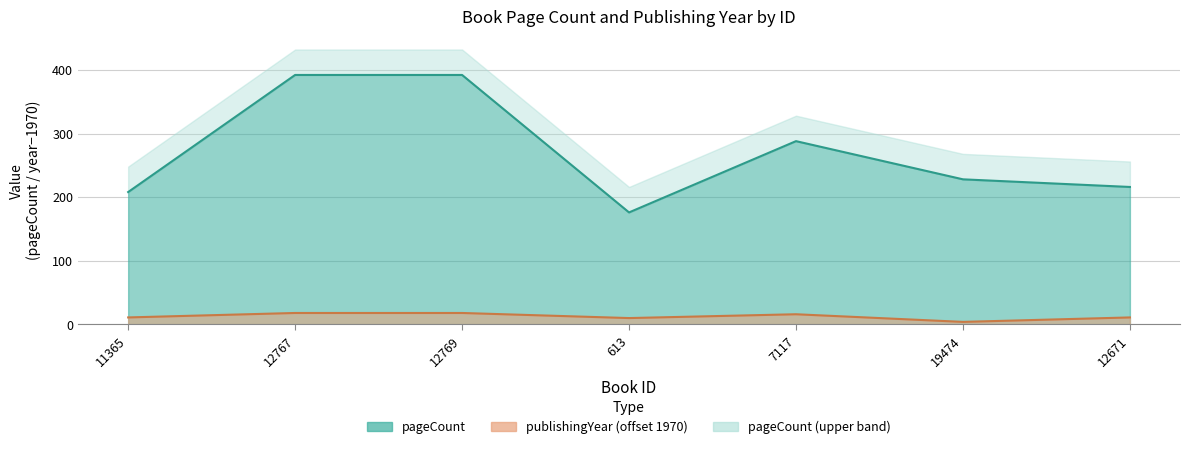

What is the maximum value for pageCount?

392